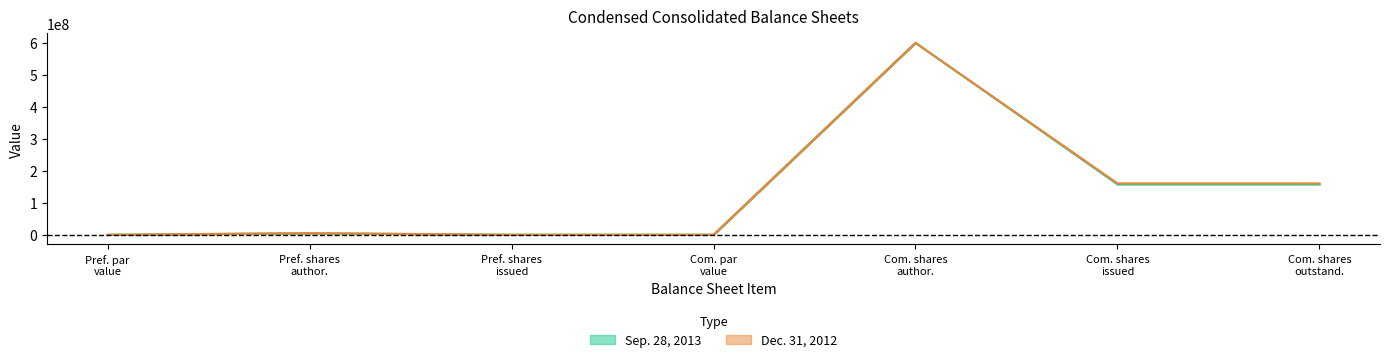

Where does the Dec. 31, 2012 series first go above 5000000?

Com. shares author.